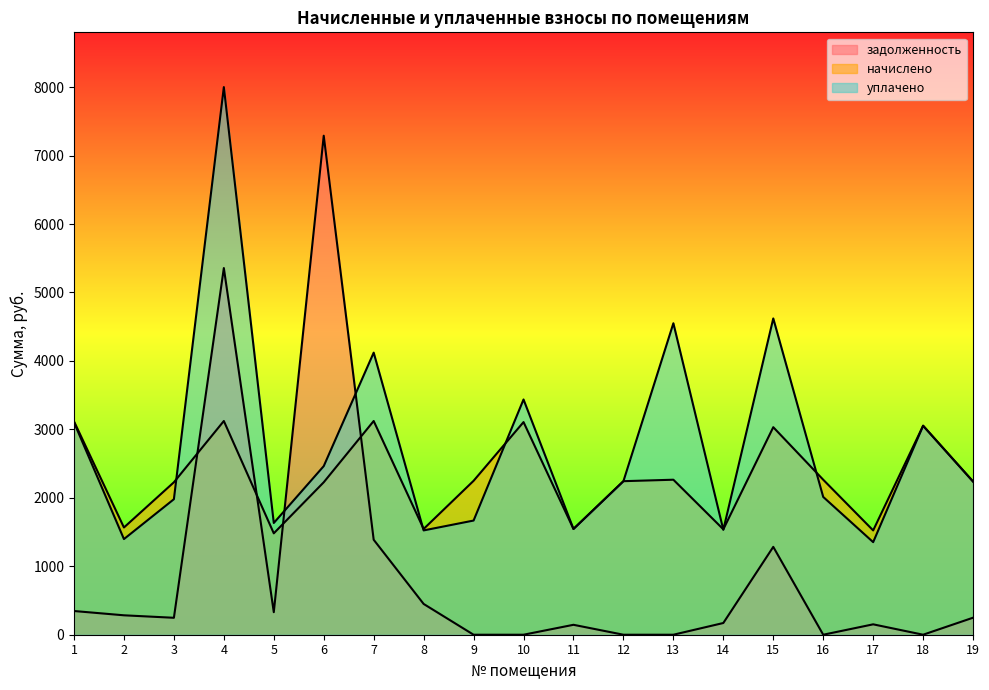

Is the value of начислено at 13 greater than the value of уплачено at 8?

Yes